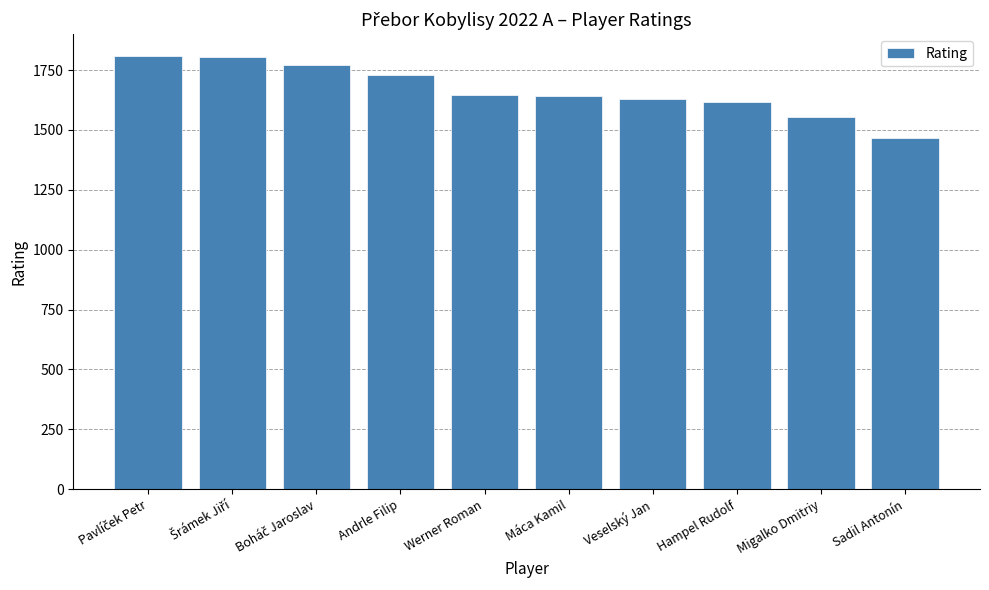

The value at Máca Kamil is 2449. True or false?

False